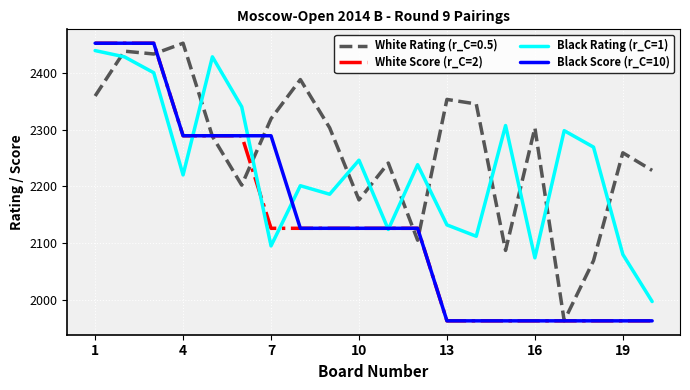

How many White Score (r_C=2) values are between 1963 and 2289?

17